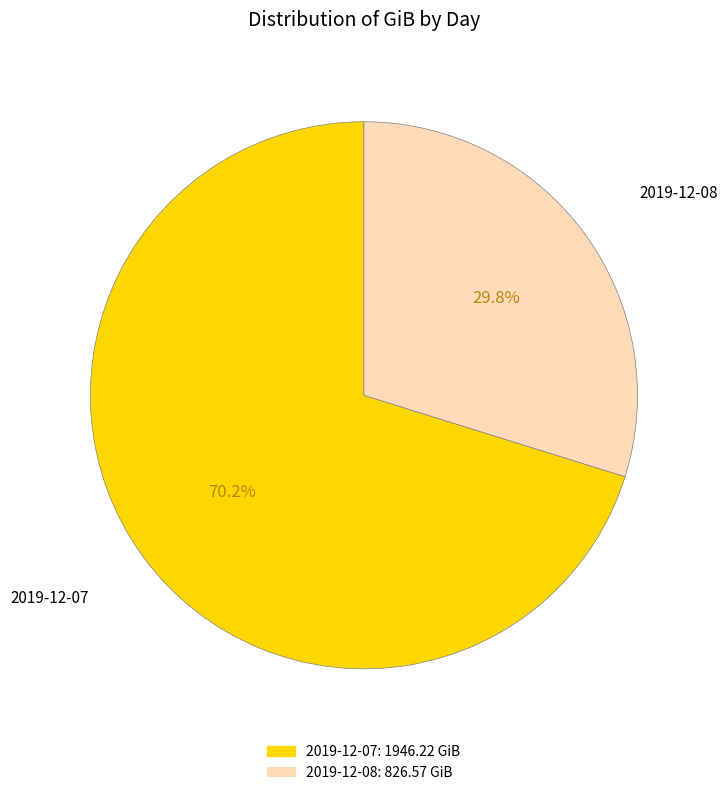

What portion of the pie excludes 2019-12-07?

29.8%